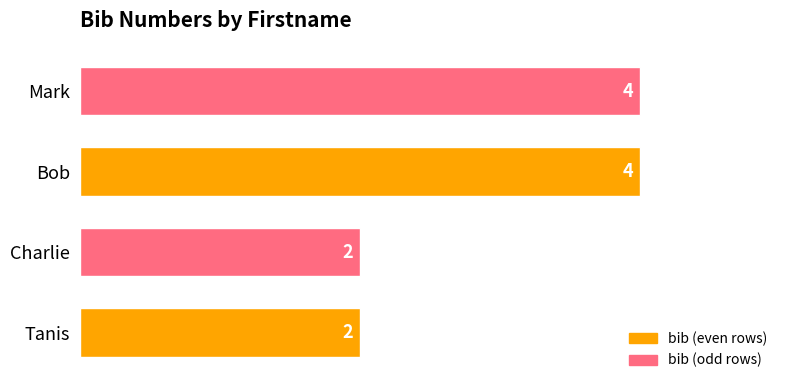

How many bars are there in total?

4